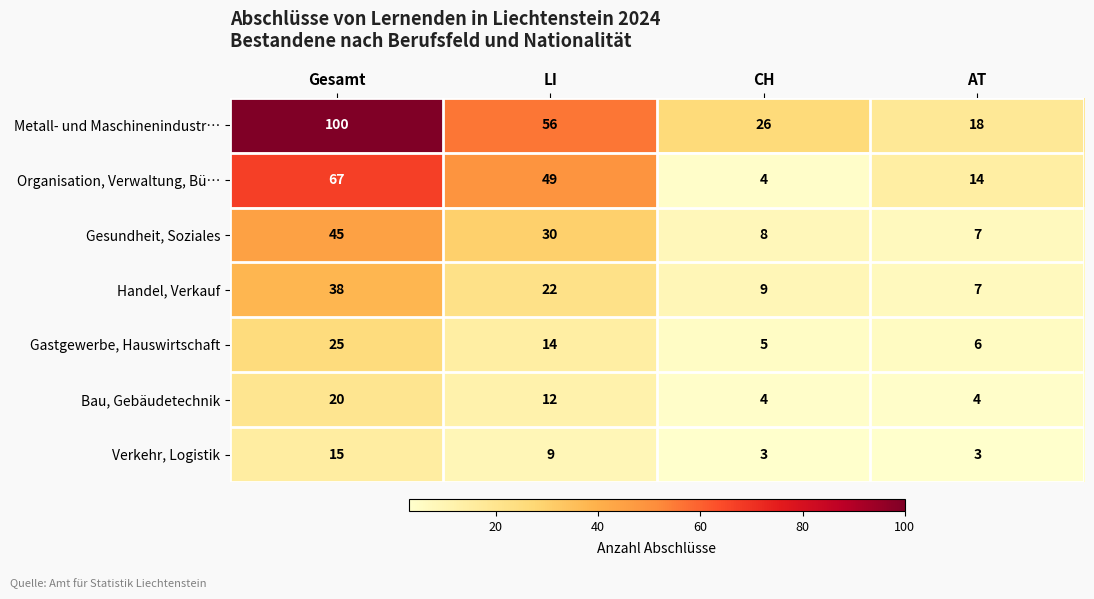

Count the number of data series in this chart.

7